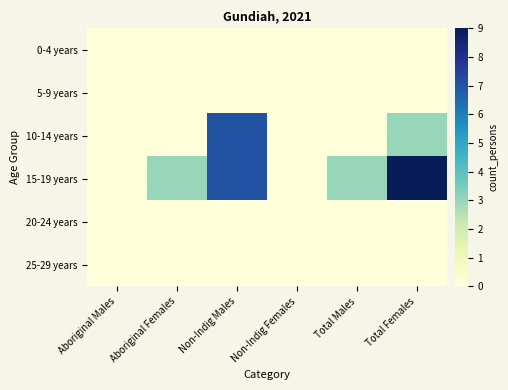

Which series has the largest range (max minus min)?

15-19 years